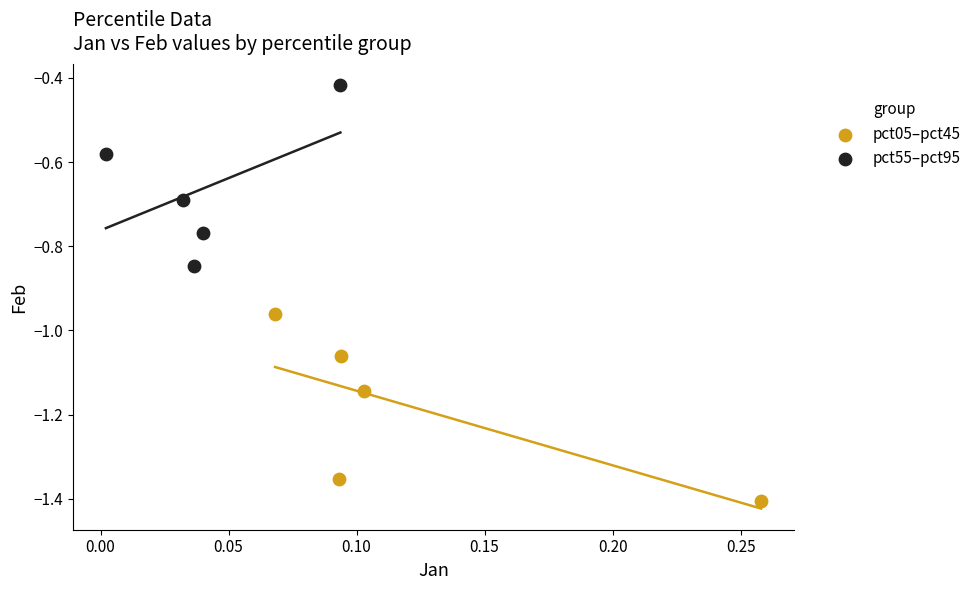

Which series contains the lowest Y value?

pct05–pct45